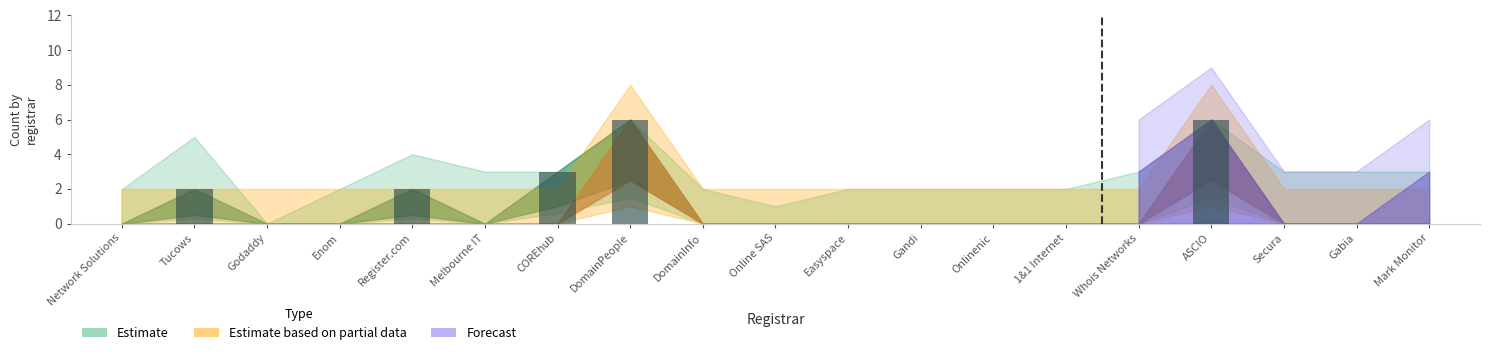

What is the maximum value shown in the chart?

6